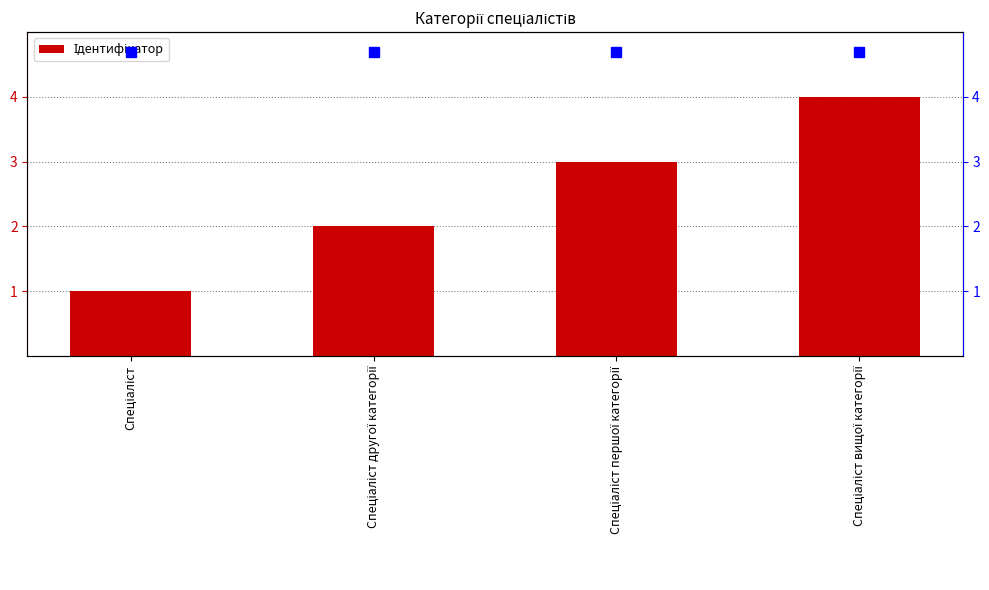

How many values are between 2 and 4?

3